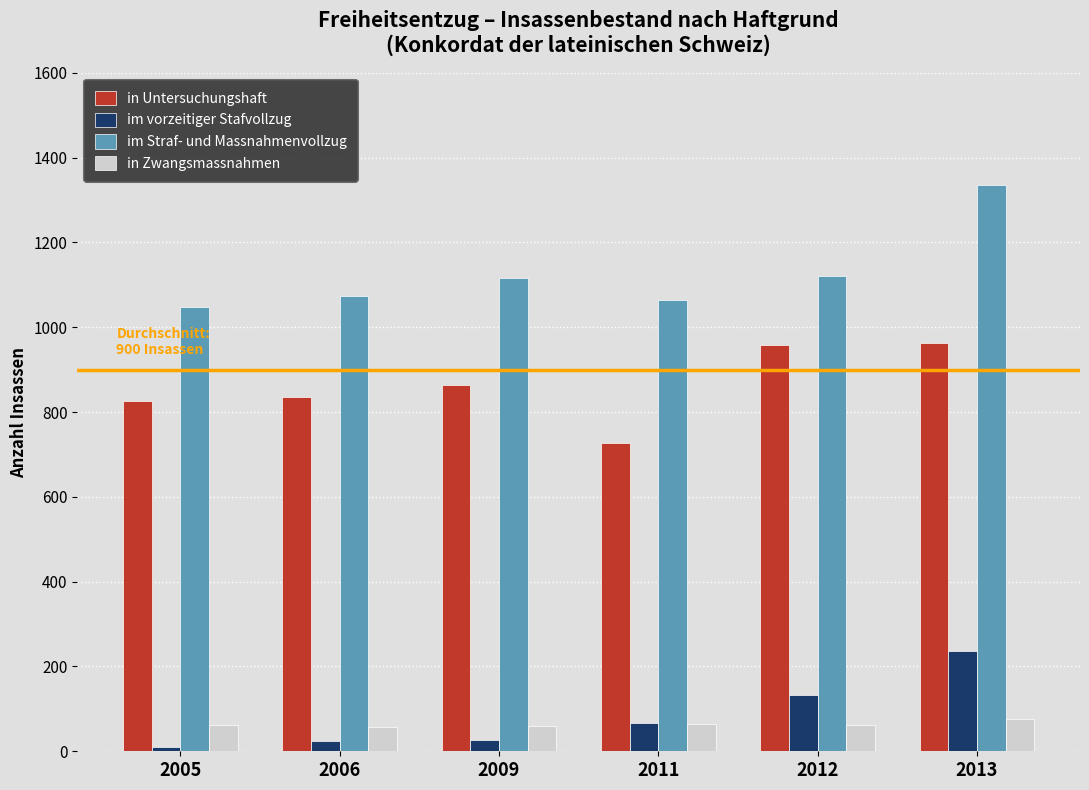

Which category has the lowest value in the im vorzeitiger Stafvollzug series?

2005